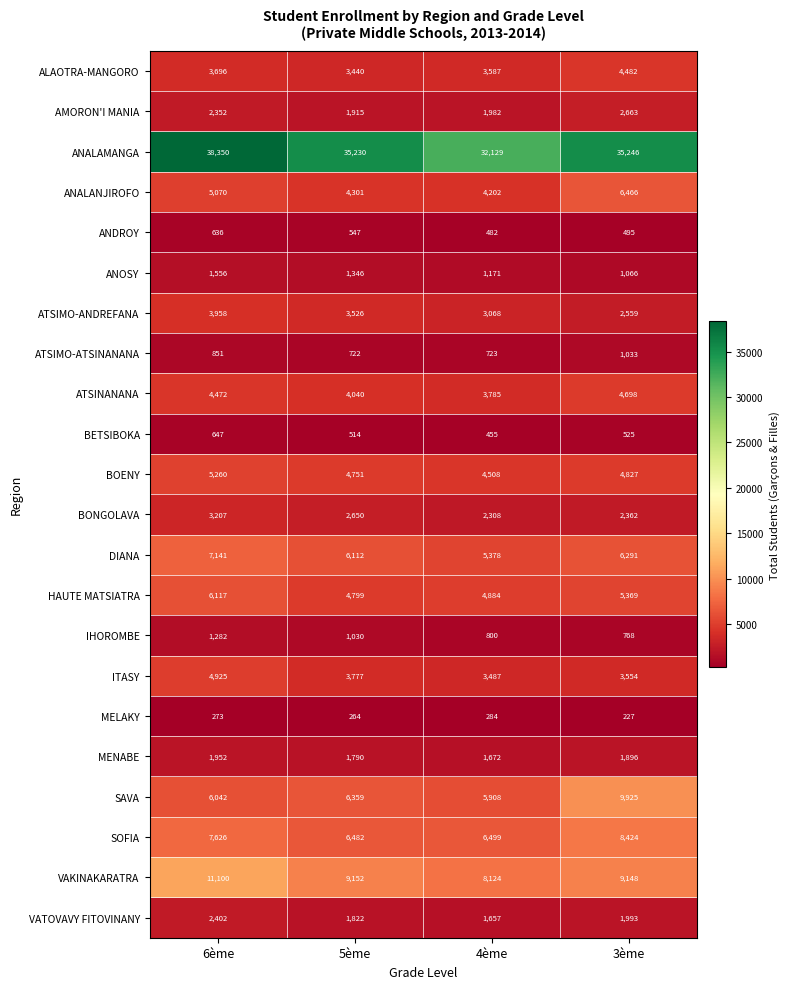

Which label corresponds to the smallest value in the chart?

3ème